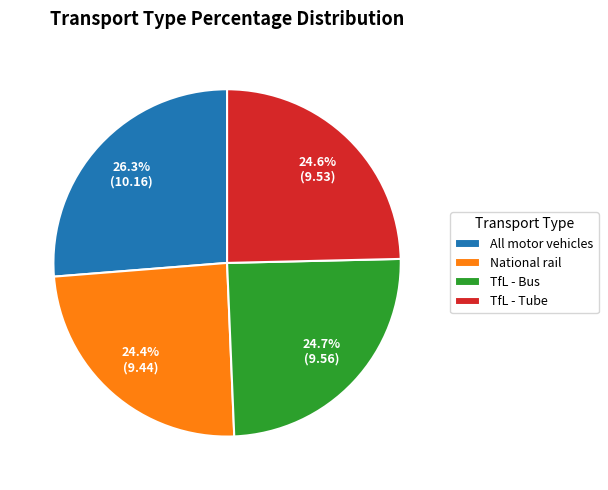

Which category has the biggest portion of the pie?

All motor vehicles